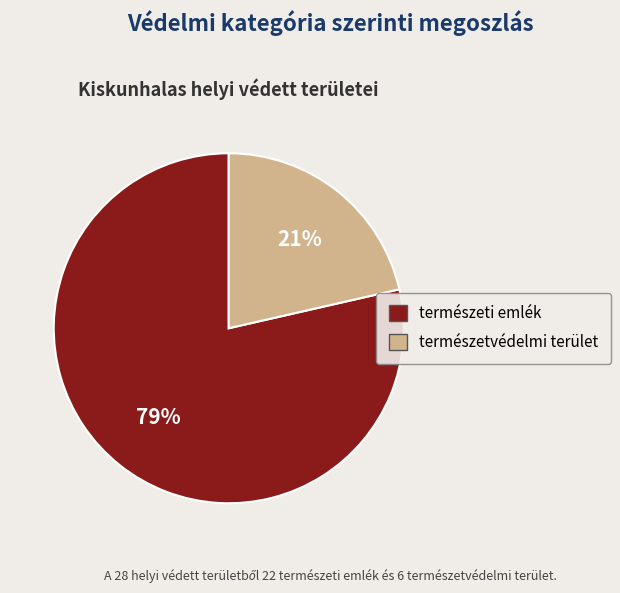

Rank the categories by value from highest to lowest.

természeti emlék, természetvédelmi terület